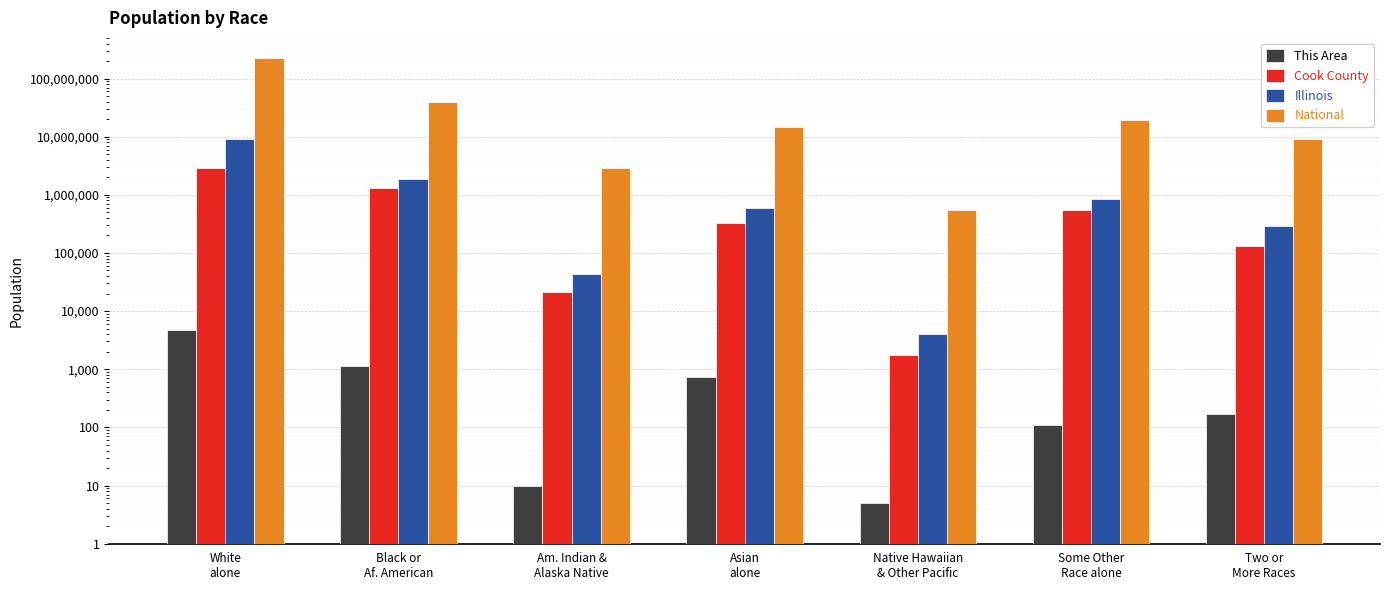

Reading left to right, what are all the values shown in this chart?

This Area: White
alone=4751	Black or
Af. American=1121	Am. Indian &
Alaska Native=10	Asian
alone=730	Native Hawaiian
& Other Pacific=5	Some Other
Race alone=110	Two or
More Races=168
Cook County: White
alone=2877212	Black or
Af. American=1287767	Am. Indian &
Alaska Native=21559	Asian
alone=322672	Native Hawaiian
& Other Pacific=1724	Some Other
Race alone=551971	Two or
More Races=131770
Illinois: White
alone=9177877	Black or
Af. American=1866414	Am. Indian &
Alaska Native=43963	Asian
alone=586934	Native Hawaiian
& Other Pacific=4050	Some Other
Race alone=861412	Two or
More Races=289982
National: White
alone=223553265	Black or
Af. American=38929319	Am. Indian &
Alaska Native=2932248	Asian
alone=14674252	Native Hawaiian
& Other Pacific=540013	Some Other
Race alone=19107368	Two or
More Races=9009073